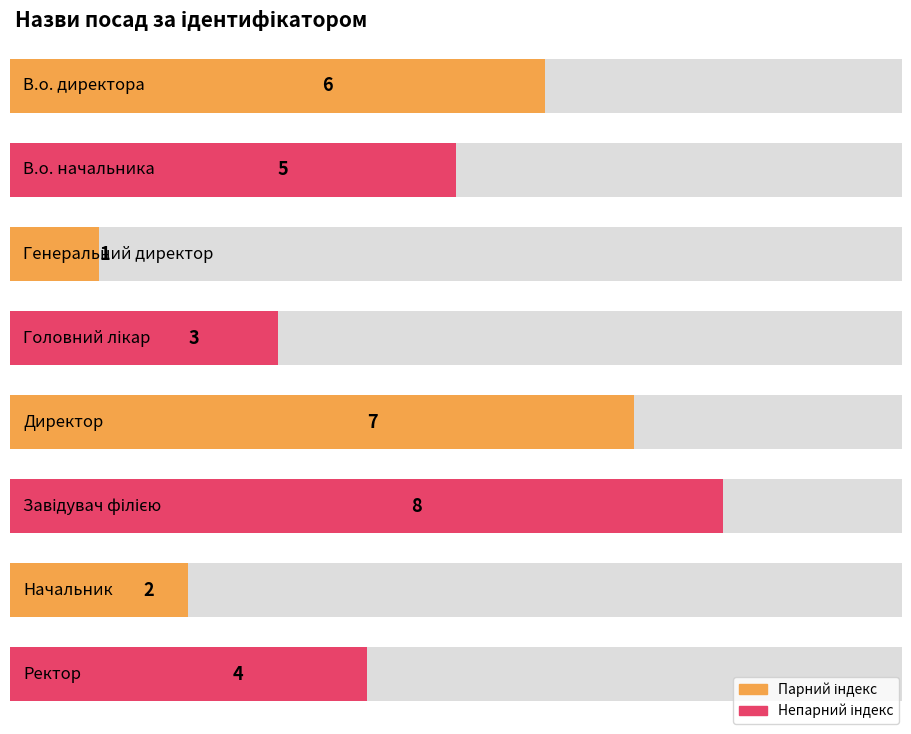

How many data points are above 5?

3